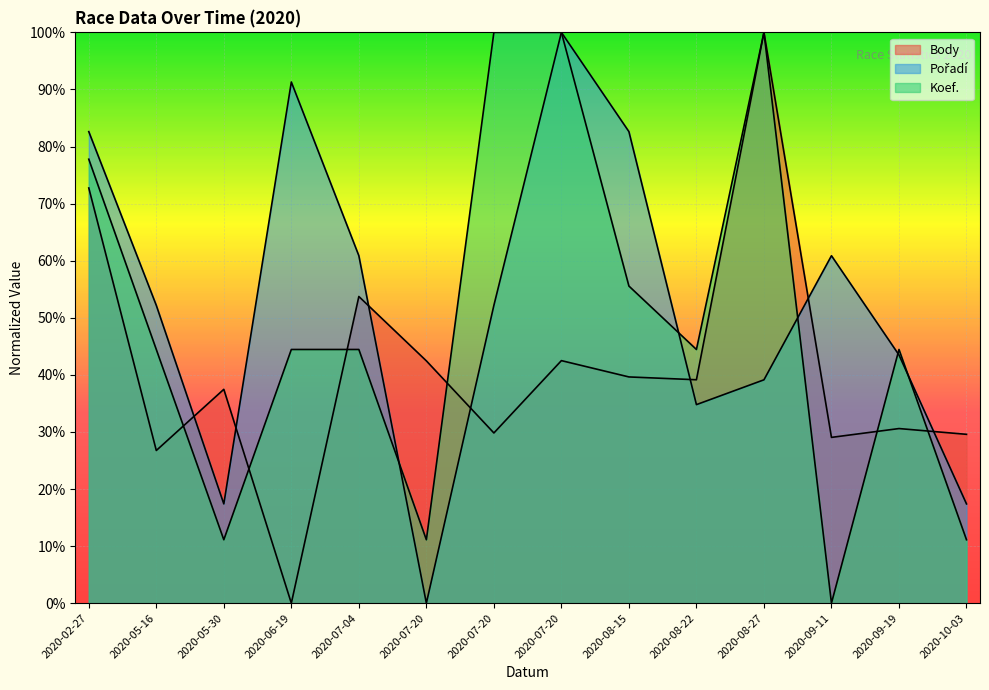

Count the number of data series in this chart.

3